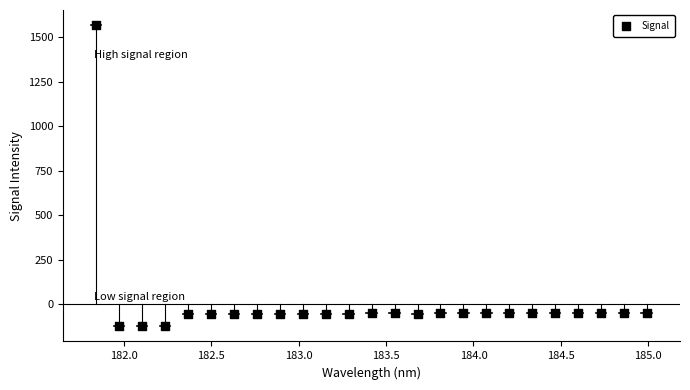

What is the range of Y values (max minus min)?

1693.9